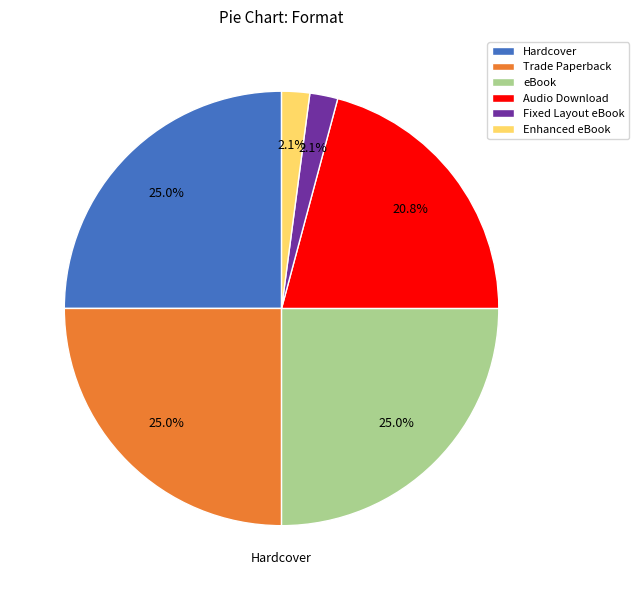

How many slices are in this pie chart?

6